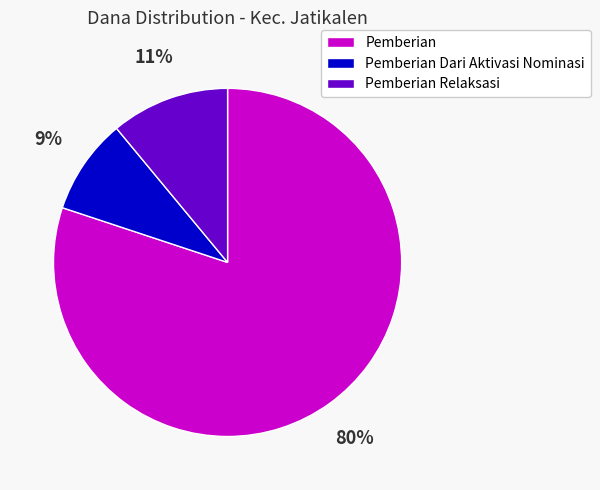

Is there any slice that represents more than half of the pie?

Yes